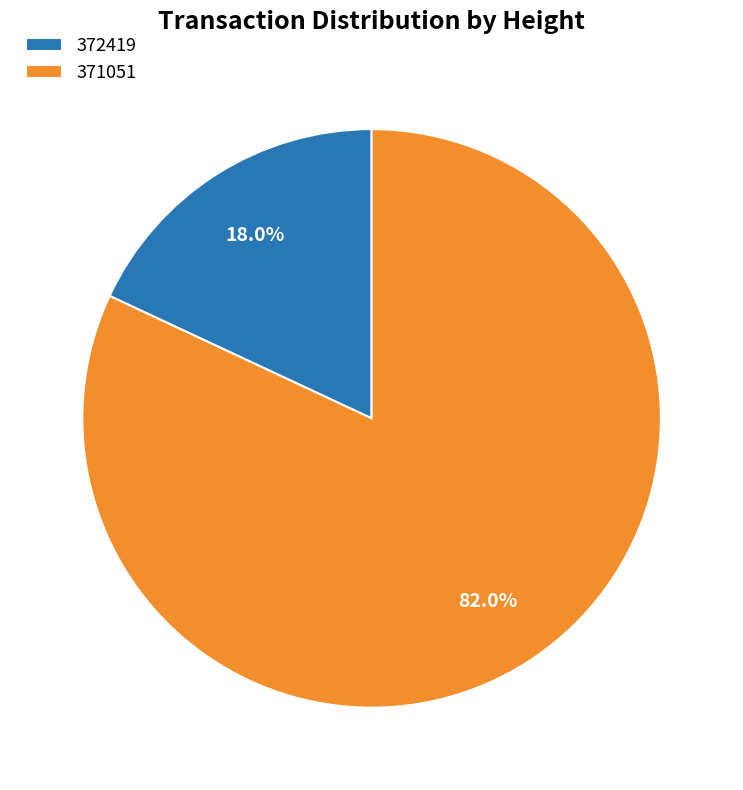

Is it true that 371051 is 82% of the pie?

True